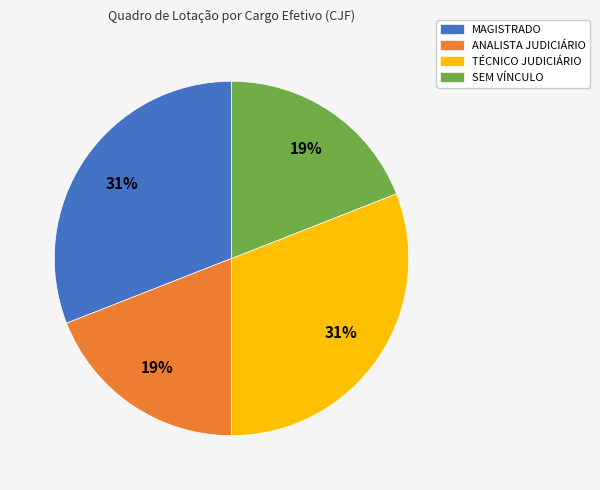

What percentage is the ANALISTA JUDICIÁRIO slice, to the nearest percent?

19%